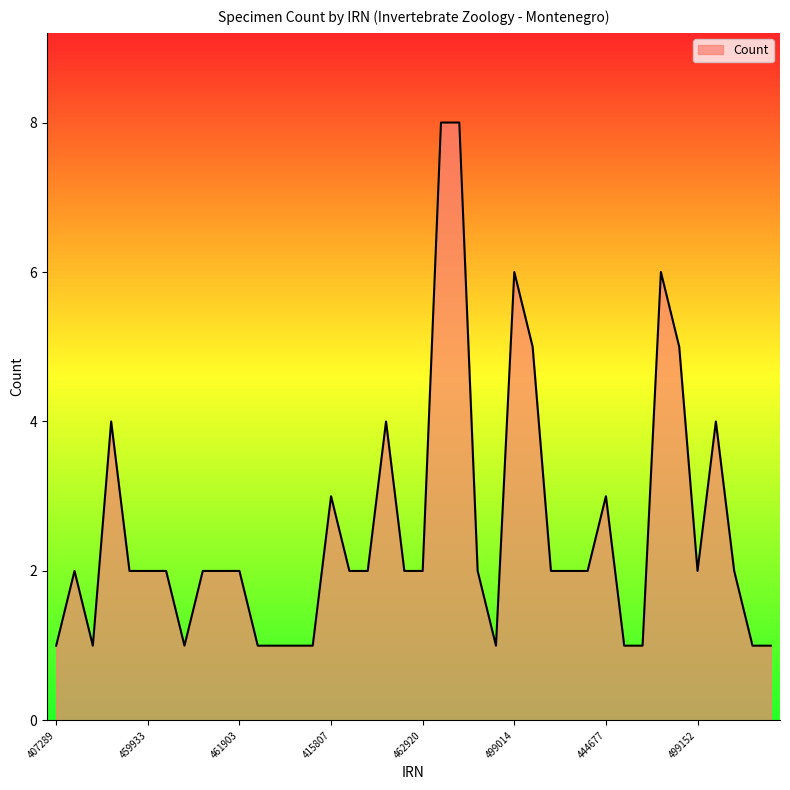

What is the maximum value shown in the chart?

8